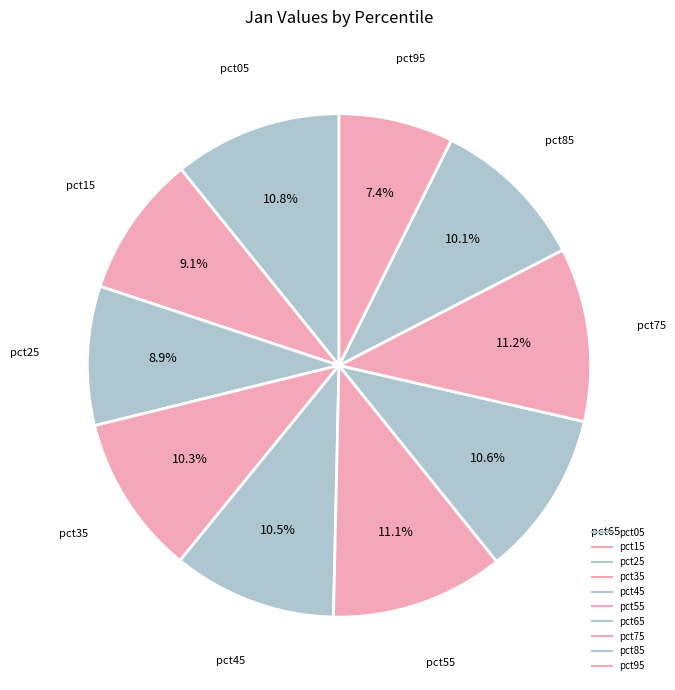

Is it true that pct75 is 25% of the pie?

False